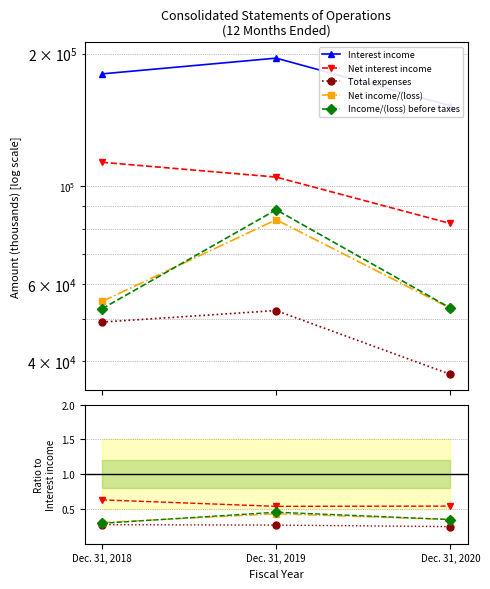

How many lines are shown in the chart?

5